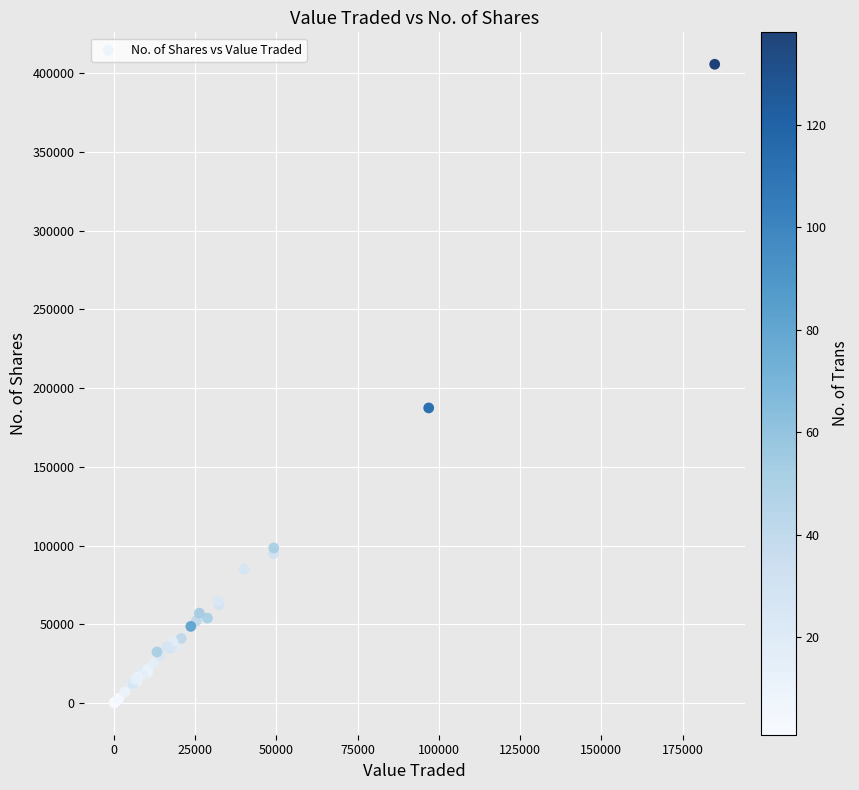

What Y value in the scatter plot is closest to 202890?

187390